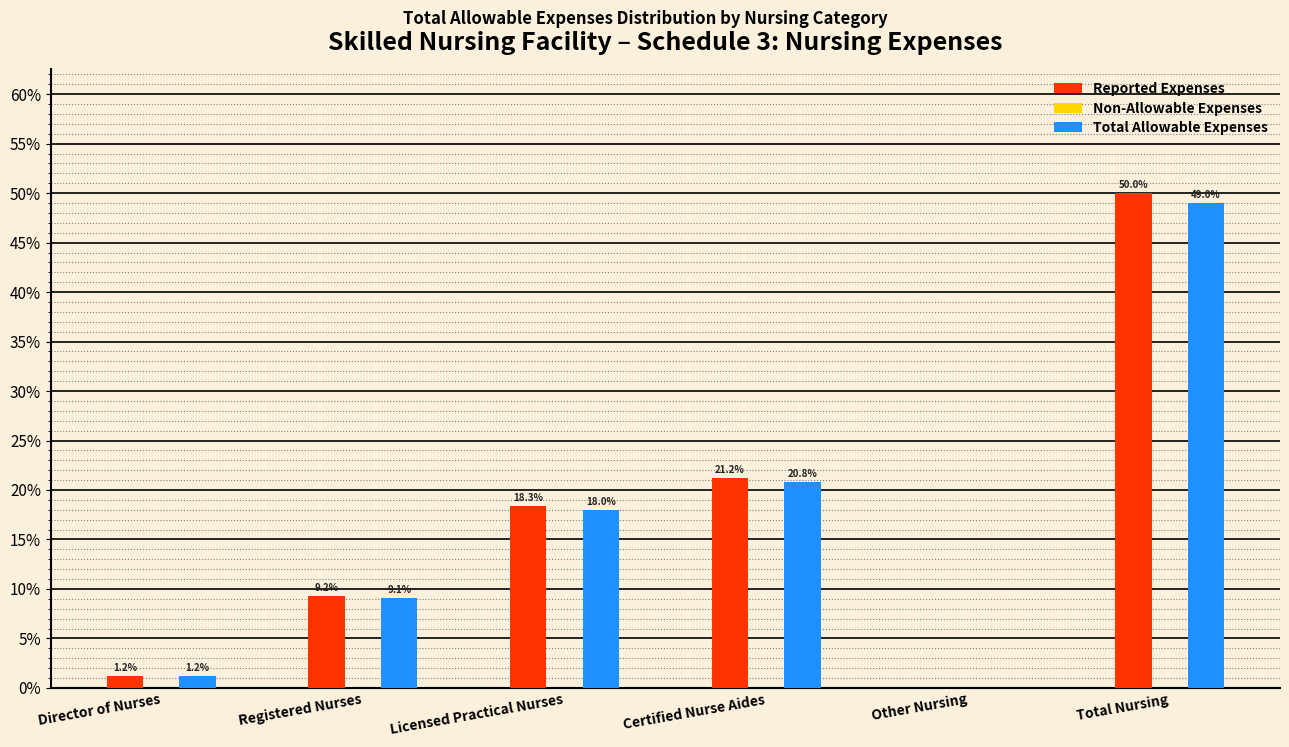

Where is Total Allowable Expenses nearest to the value 24?

Certified Nurse Aides